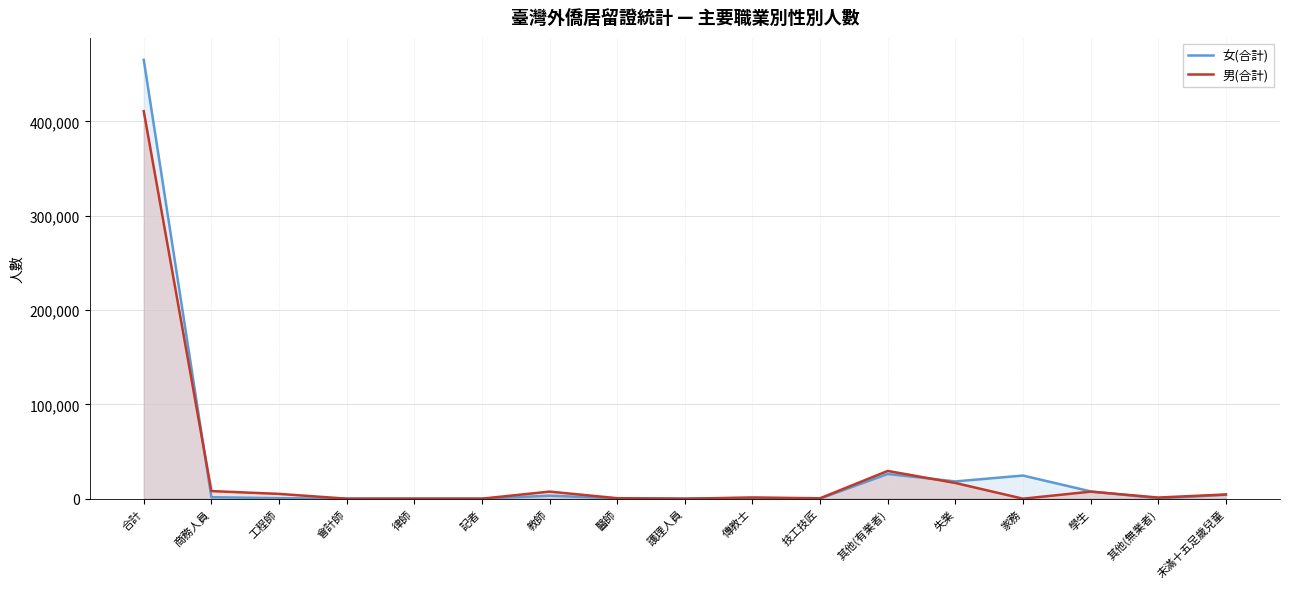

At how many categories does at least one series exceed 374585?

1